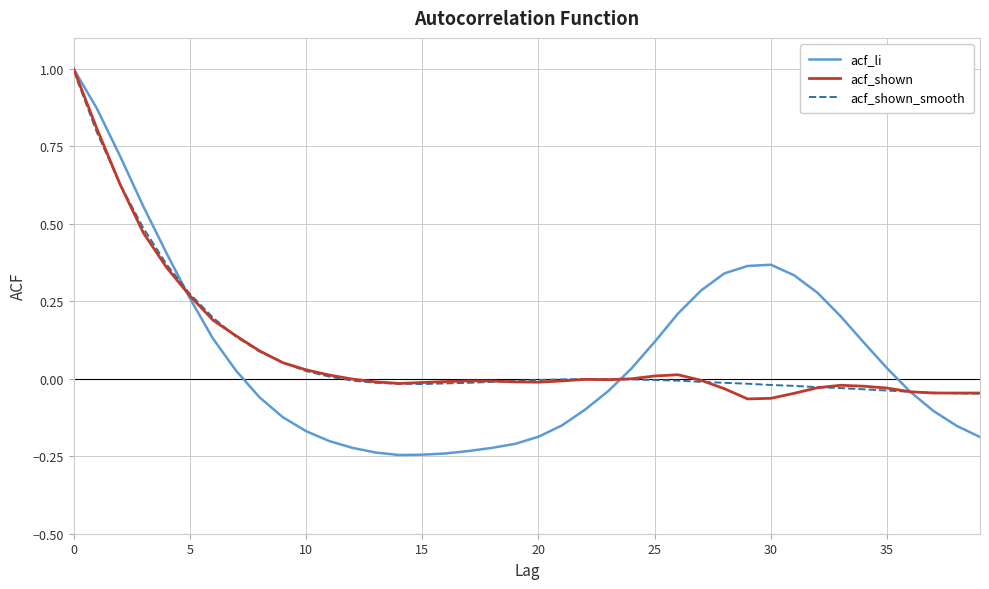

Which series has the largest range (max minus min)?

acf_li